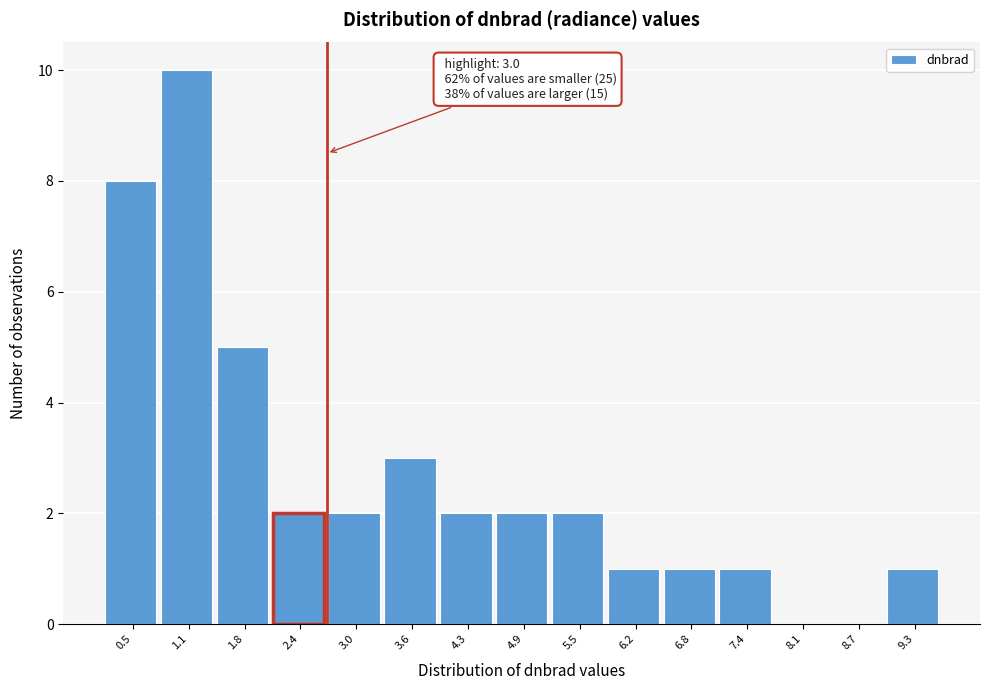

Reading left to right, transcribe all the data shown in this chart.

0.5=8	1.1=10	1.8=5	2.4=2	3.0=2	3.6=3	4.3=2	4.9=2	5.5=2	6.2=1	6.8=1	7.4=1	8.1=0	8.7=0	9.3=1